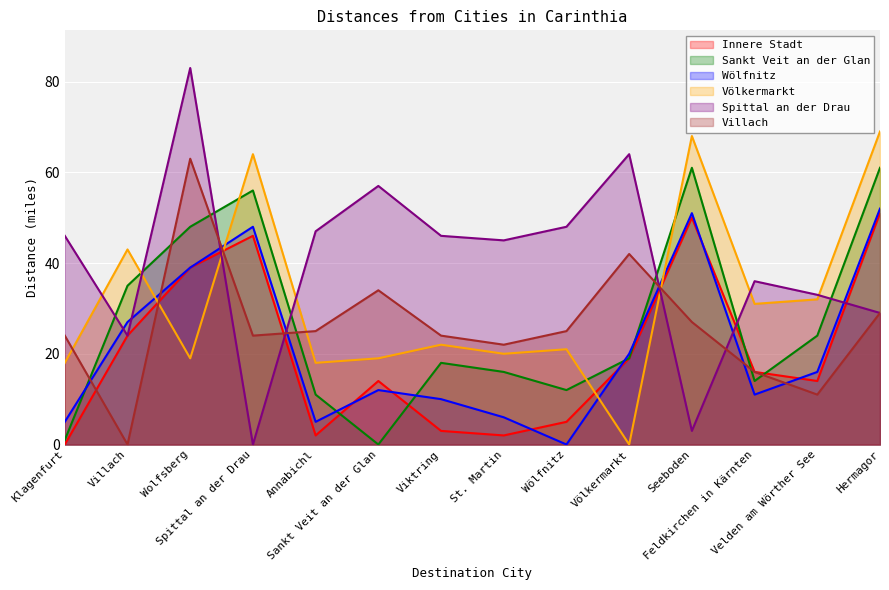

At how many categories does at least one series exceed 79?

1